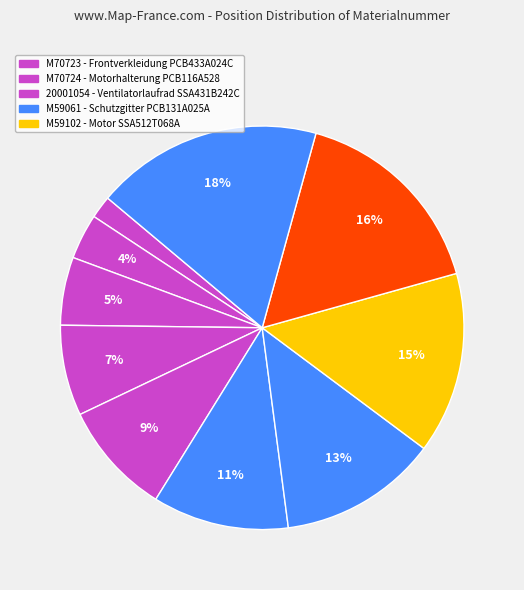

Is there a majority slice in this chart?

No